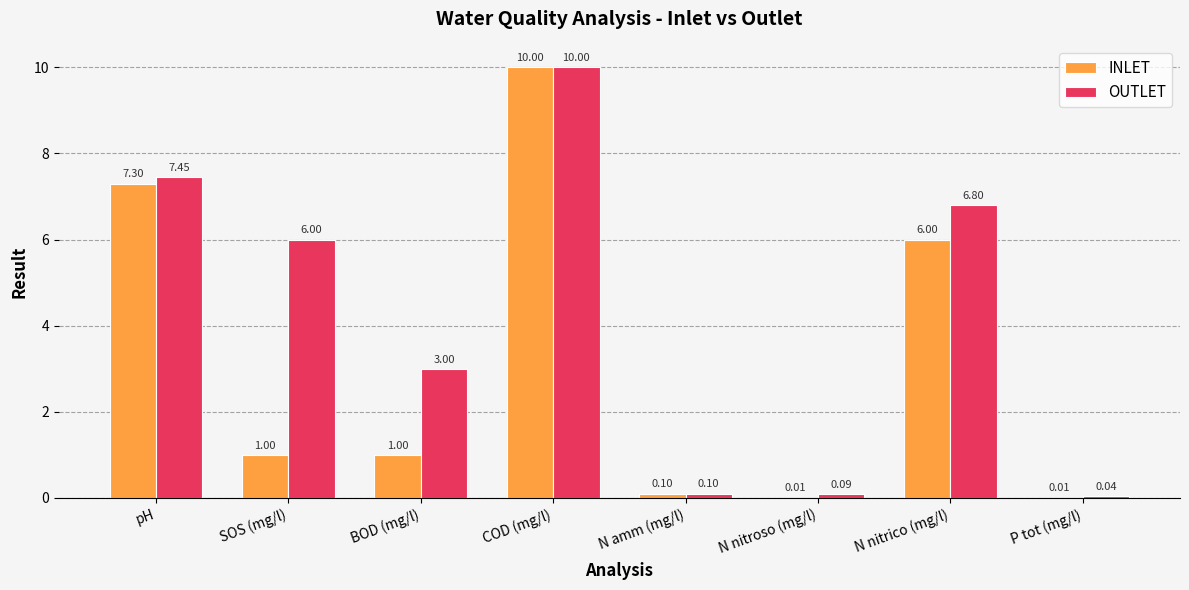

What is the average value of the INLET series?

3.2